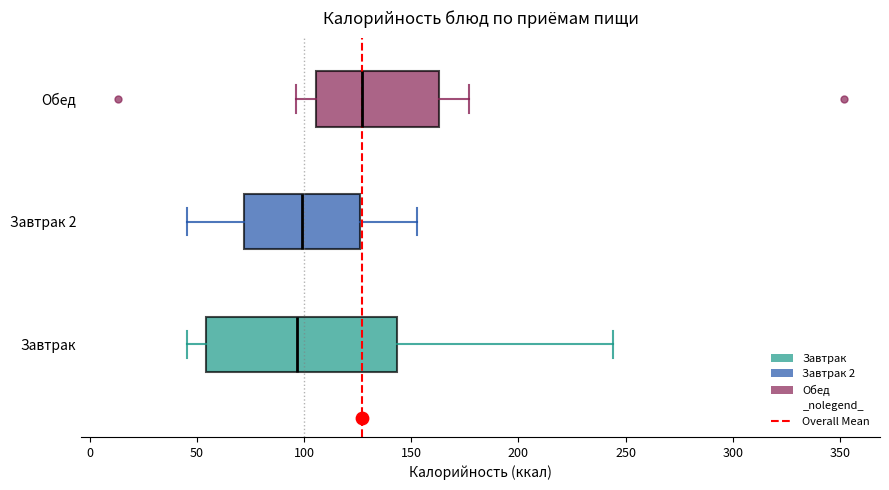

Reading bottom to top, transcribe this box plot: for each box, give where its median line is, the range the box spans, and where its two whiskers end, as read against the x-axis. The values are not printed on the chart, so give them approximately, as read against the axis.

Завтрак: median 95, box 55 to 145, whiskers 45 to 245
Завтрак 2: median 100, box 70 to 125, whiskers 45 to 155
Обед: median 125, box 105 to 165, whiskers 95 to 175